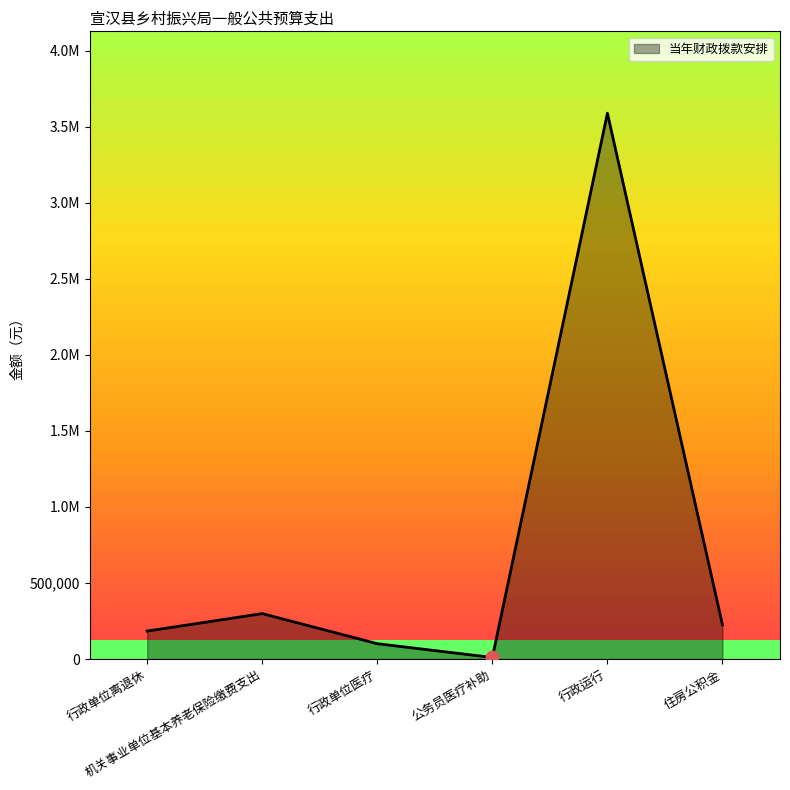

Which has a higher value, 行政单位医疗 or 行政单位离退休?

行政单位离退休